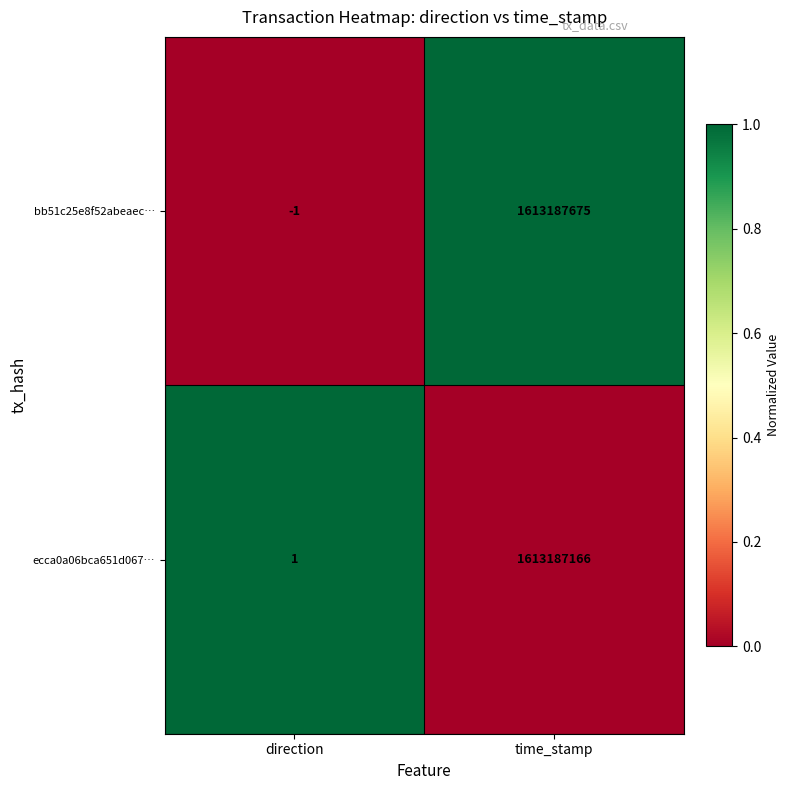

True or false: bb51c25e8f52abeaec… has a value of -1 at direction.

True